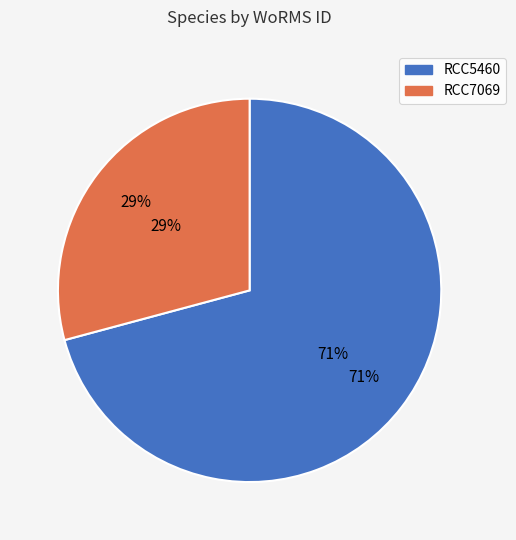

What percentage do RCC7069 and RCC5460 together represent?

100.0%